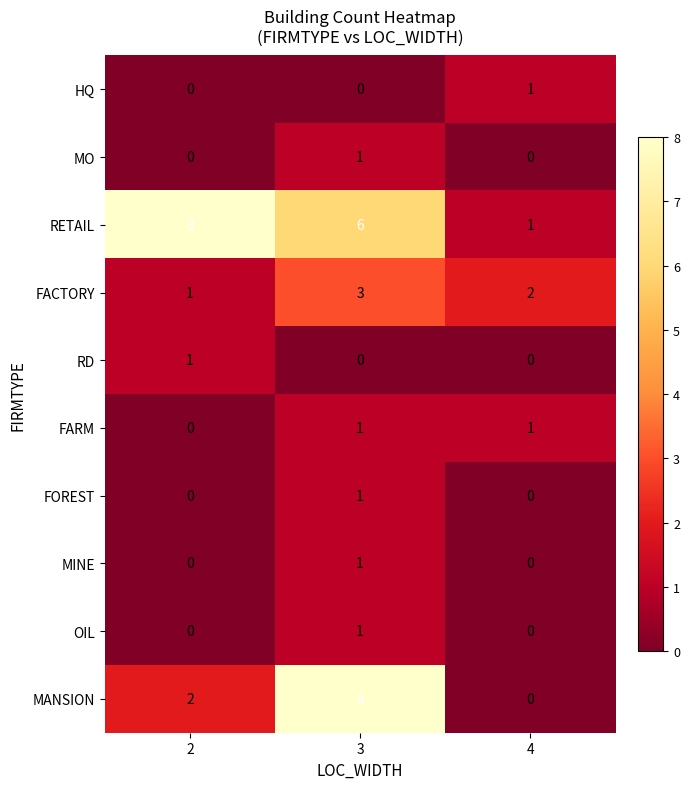

What is the maximum value shown in the chart?

8